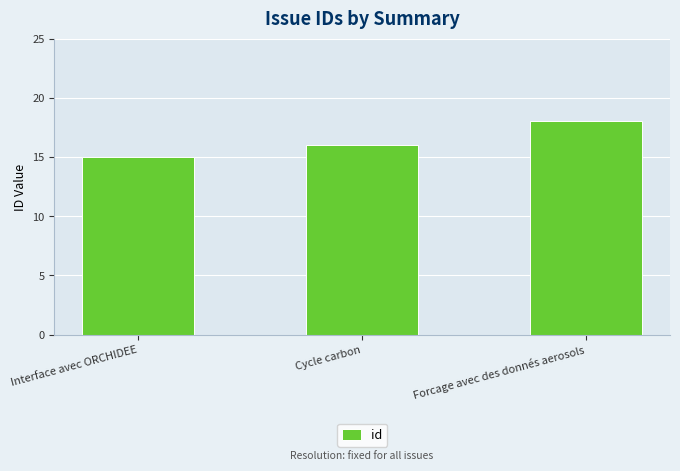

Where is the data nearest to the value 16?

Cycle carbon